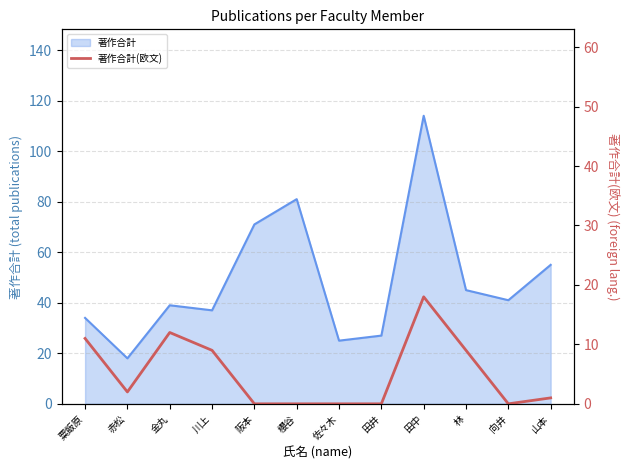

List the labels in order of value, smallest first.

阪本, 櫻谷, 佐々木, 田井, 向井, 山本, 赤松, 川上, 林, 粟飯原, 金丸, 田中